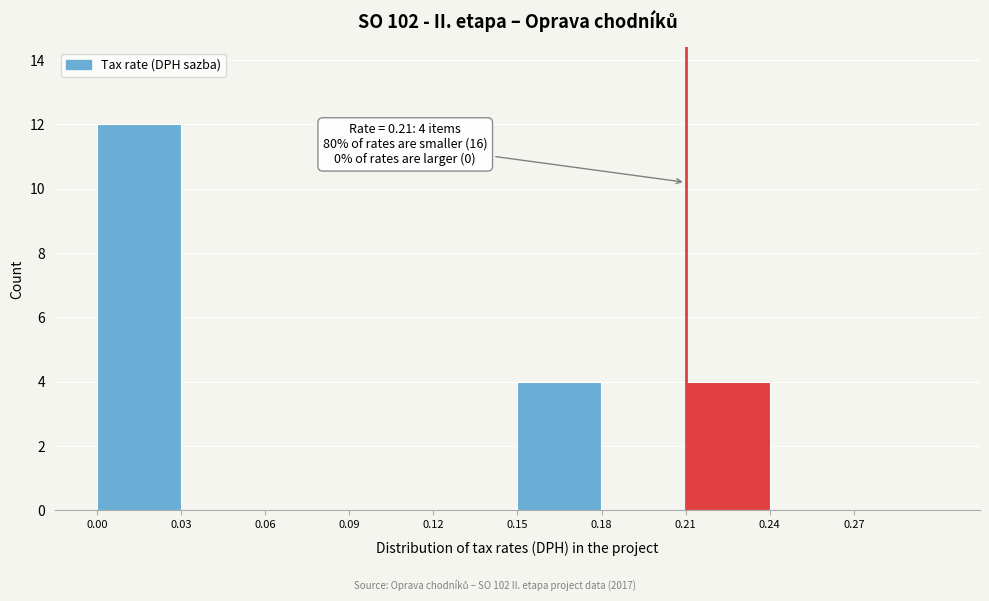

Which range on the x-axis has the tallest bar?

0.00 to 0.03